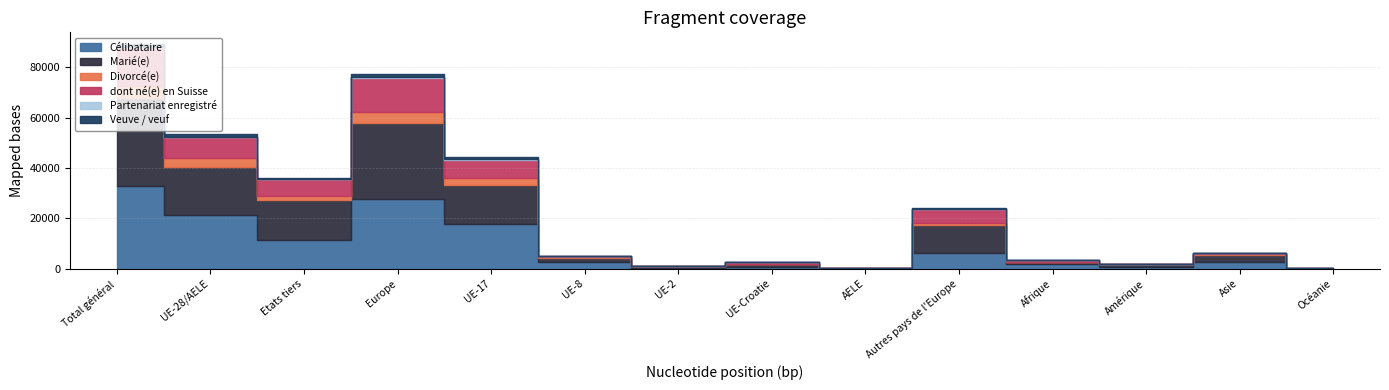

At which label does Divorcé(e) reach its peak?

Total général